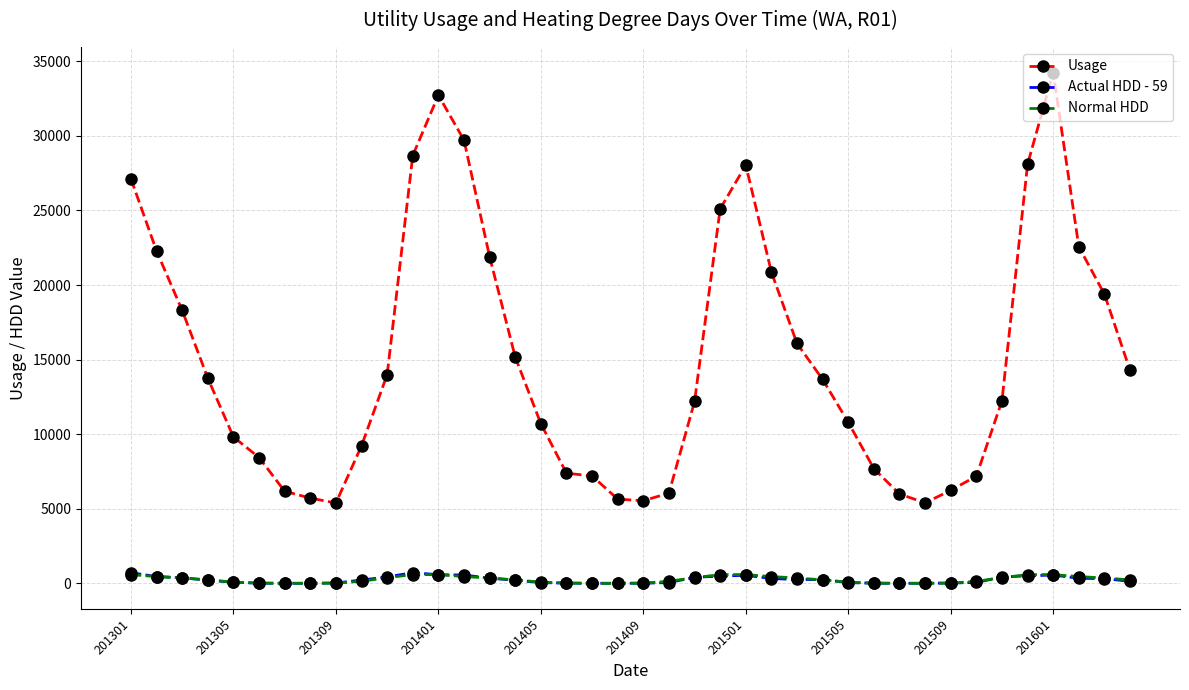

What is the difference between the second highest and second lowest values in the Actual HDD - 59 series?

710.5